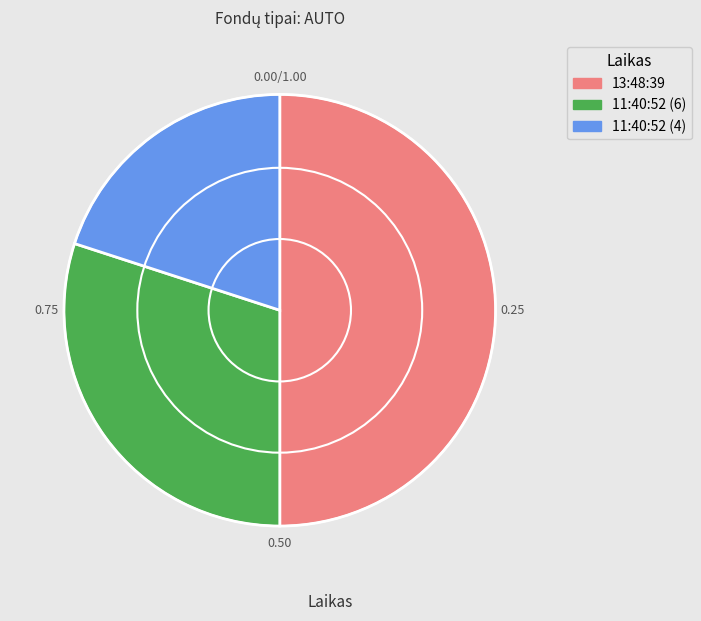

Do 13:48:39 and 11:40:52 (6) together represent more than half of the pie?

Yes